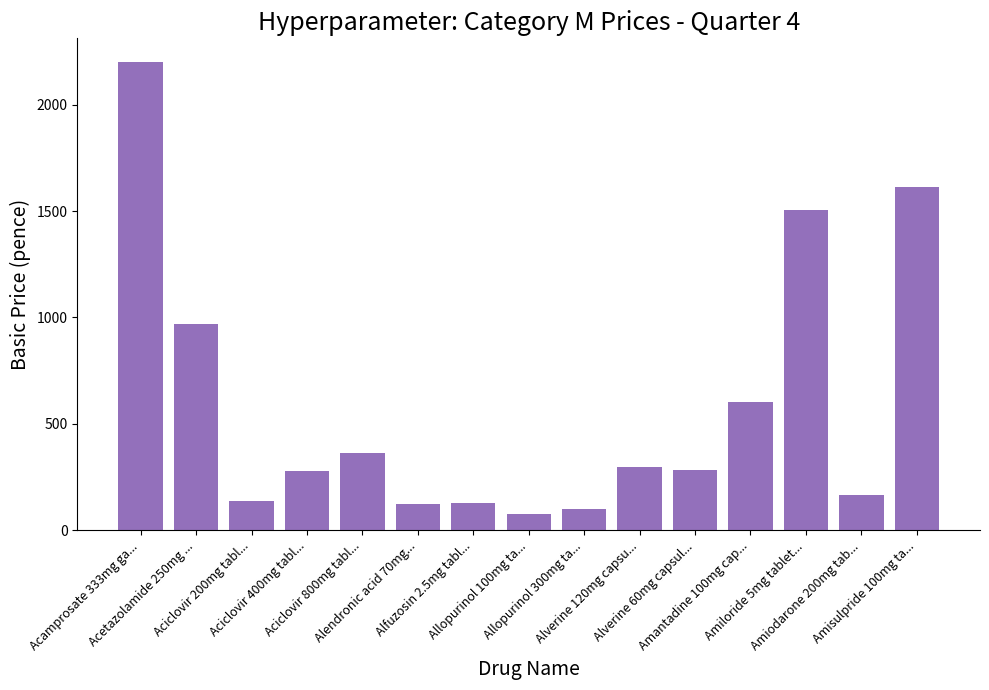

The value at Aciclovir 200mg tabl... is 137. True or false?

True